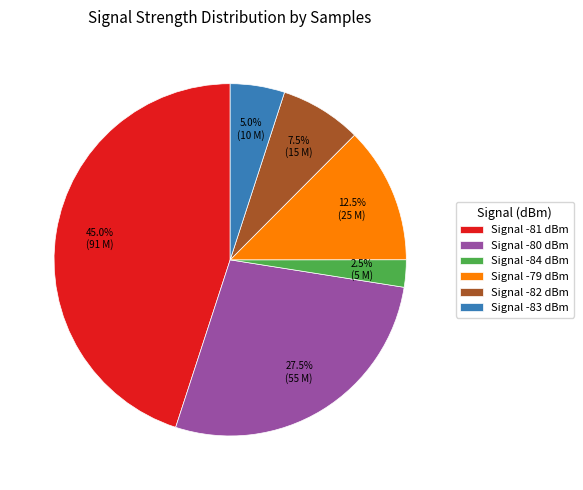

Which has a higher value, Signal -80 dBm or Signal -82 dBm?

Signal -80 dBm